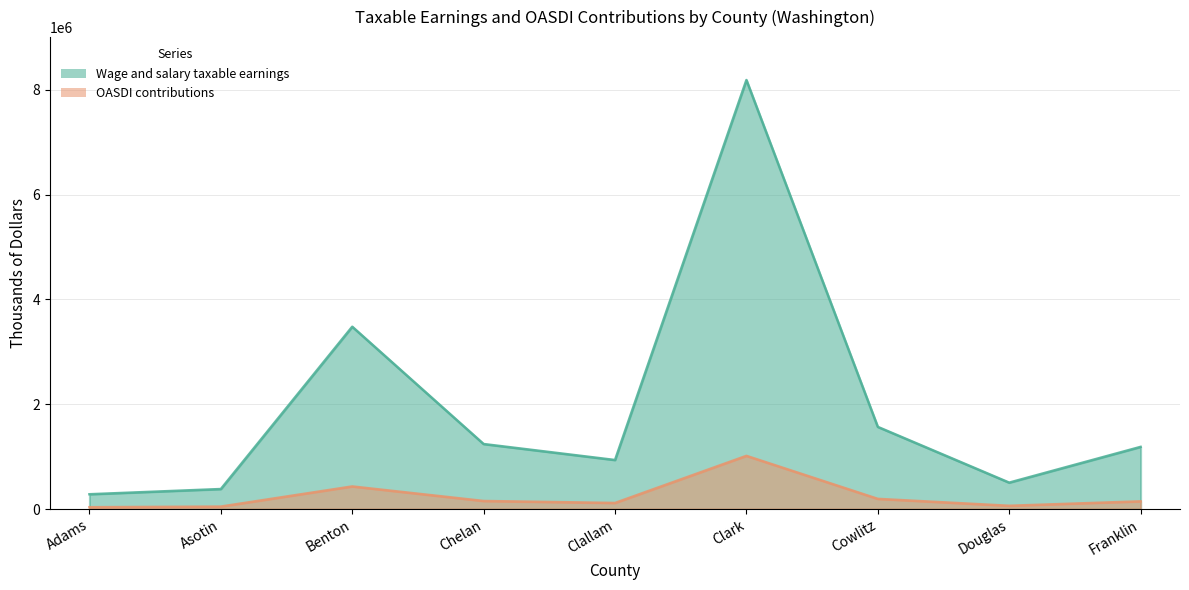

Is the value of OASDI contributions at Clark greater than the value of Wage and salary taxable earnings at Clark?

No